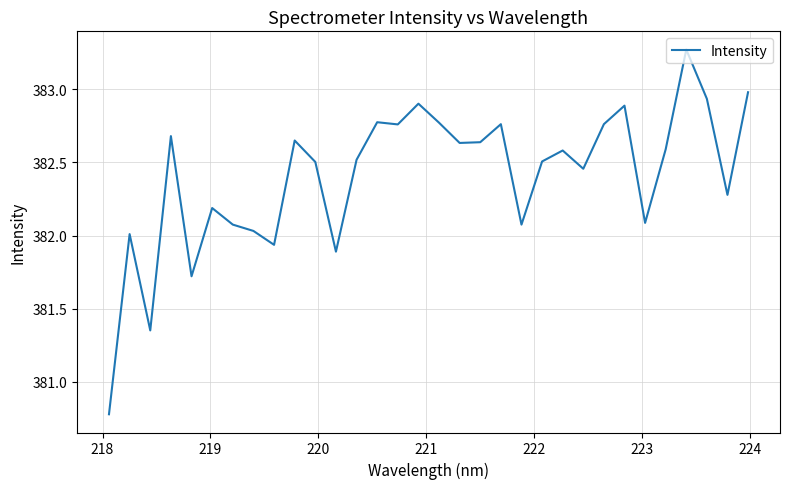

What is the difference between the maximum and minimum values?

2.5